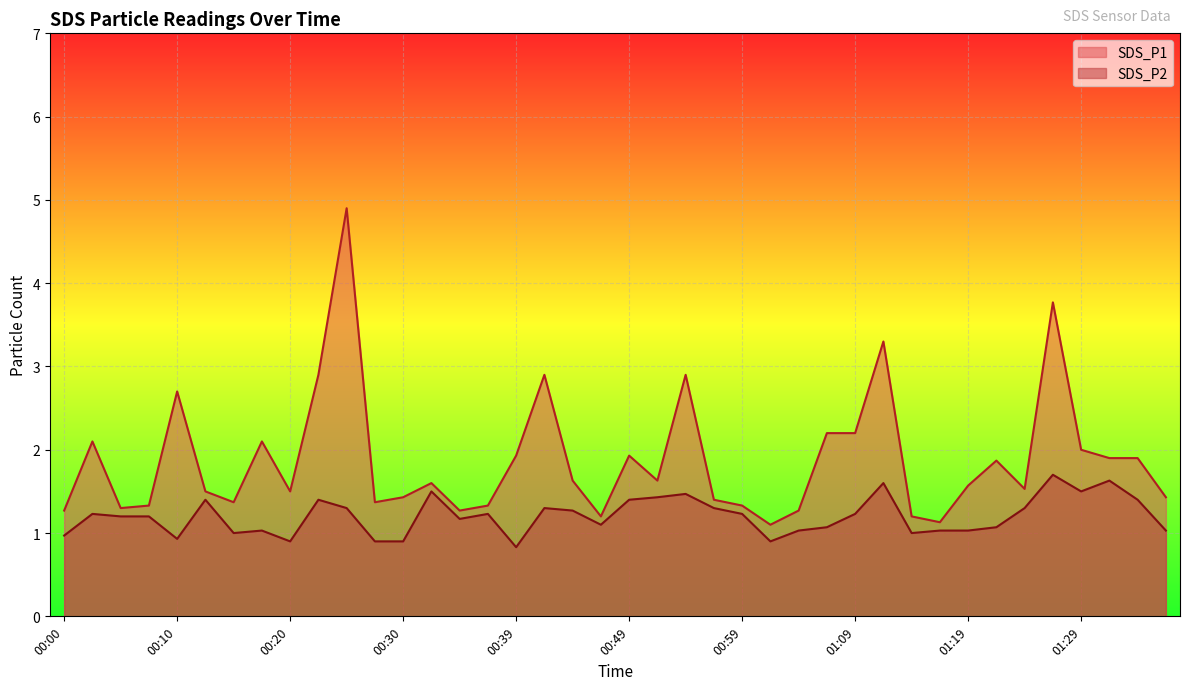

Which series changed the most between 00:54 and 01:06?

SDS_P1